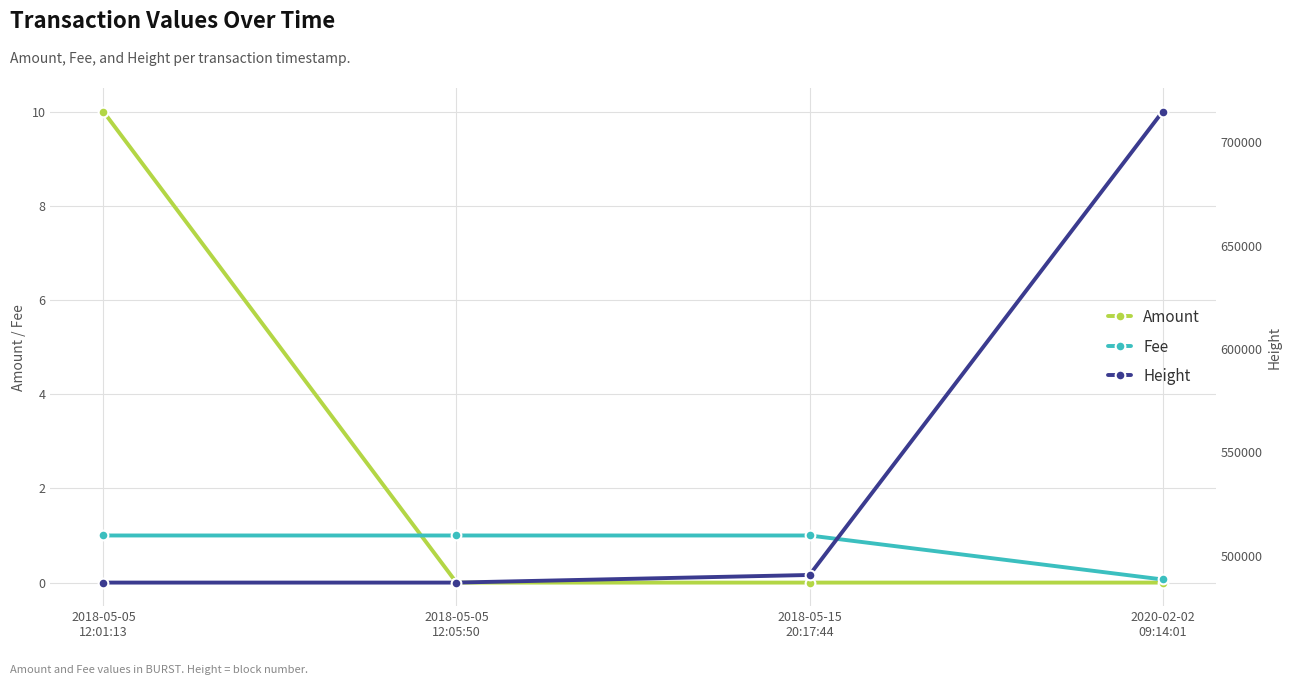

What position from the right is 2020-02-02
09:14:01?

1